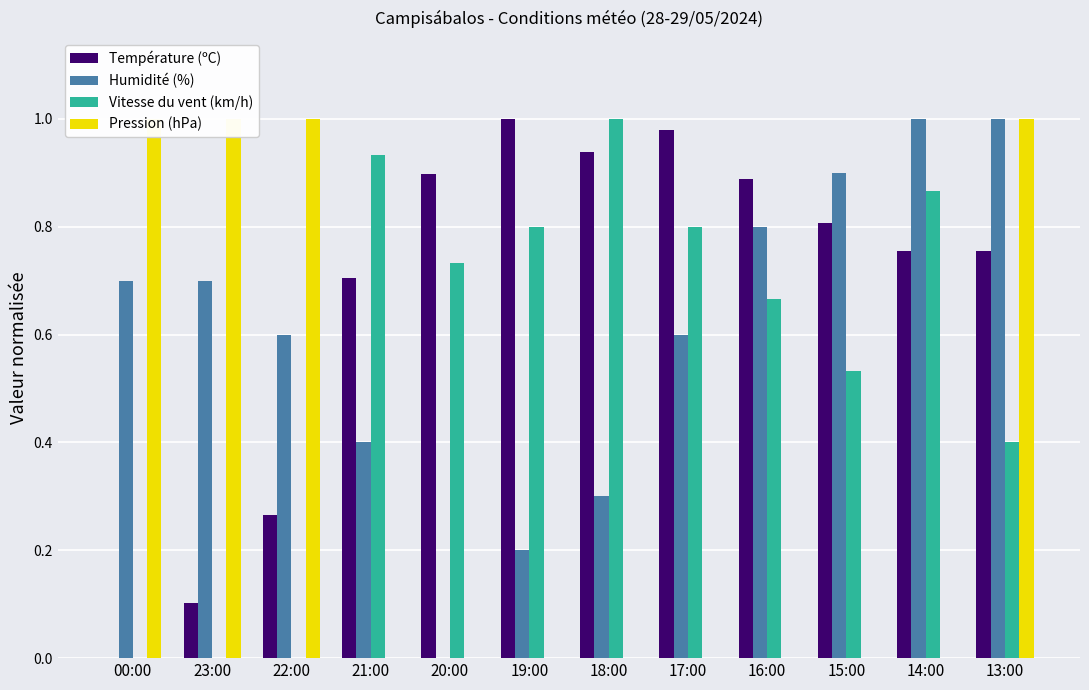

Is the value of Température (ºC) at 00:00 greater than the value of Pression (hPa) at 00:00?

No